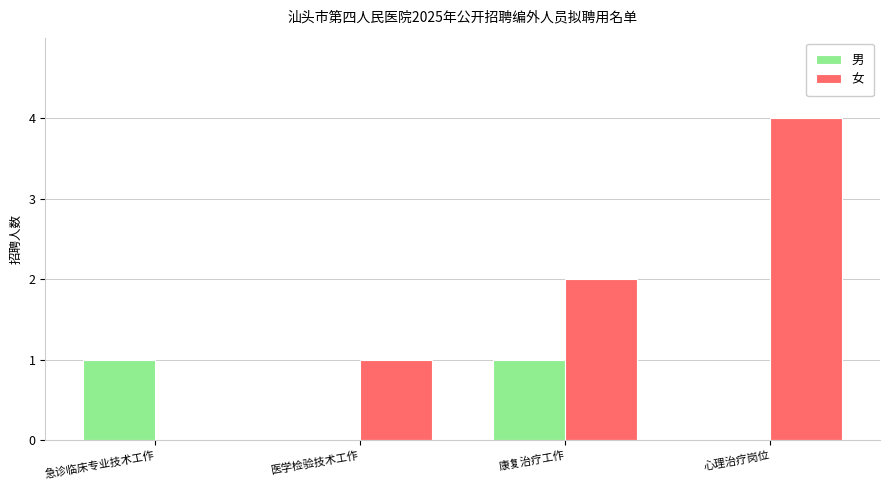

What are all the series names shown in the legend?

男, 女